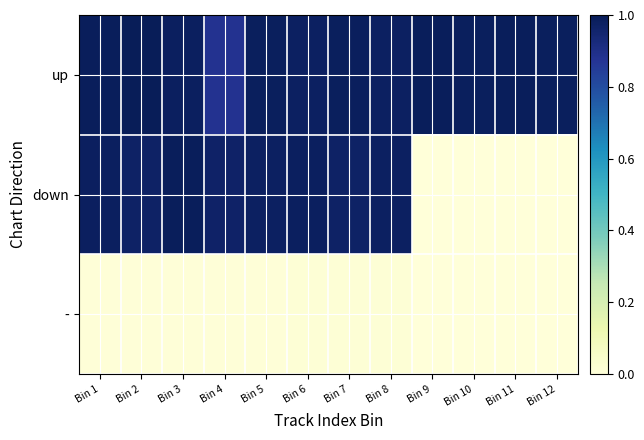

How many series are shown in this chart?

3